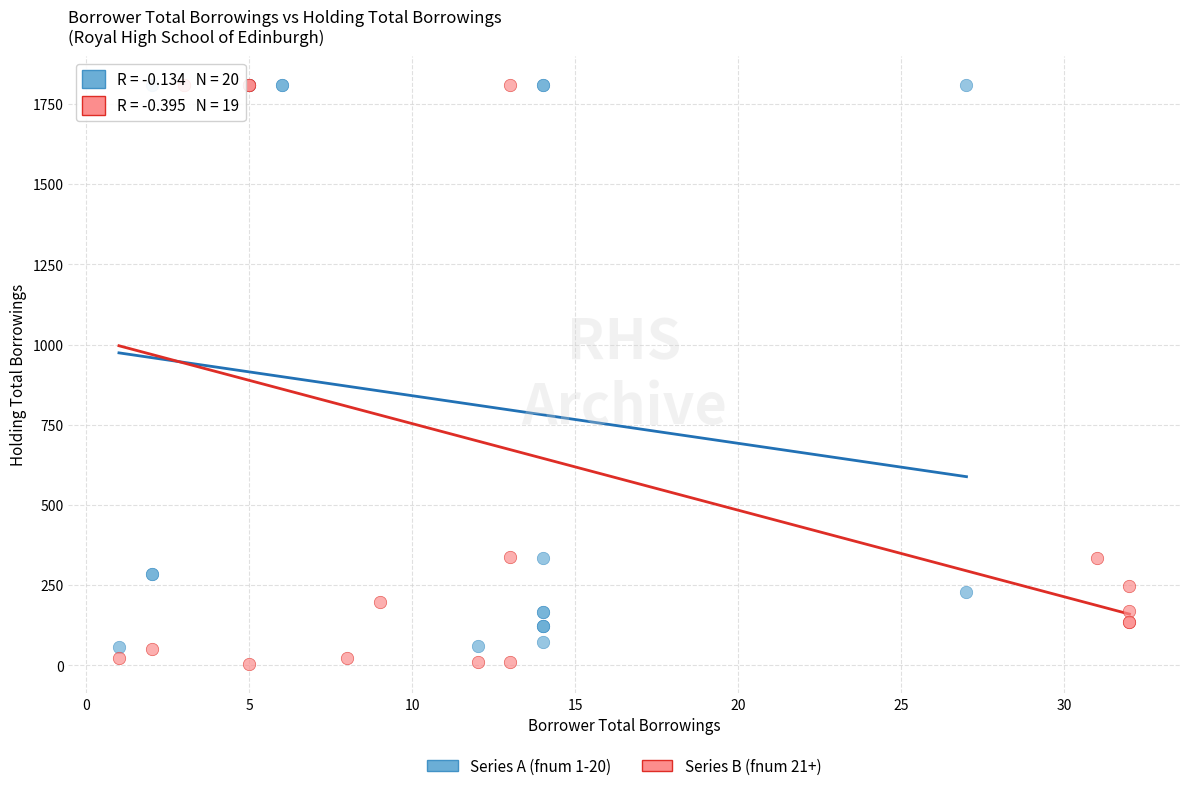

What are all the series names shown in the legend?

Series A (fnum 1-20), Series B (fnum 21+)